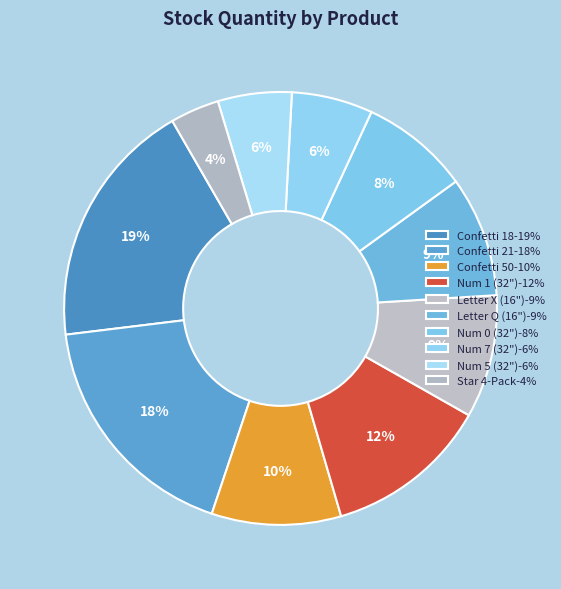

To the nearest percent, what percentage of the pie is Confetti 50?

10%